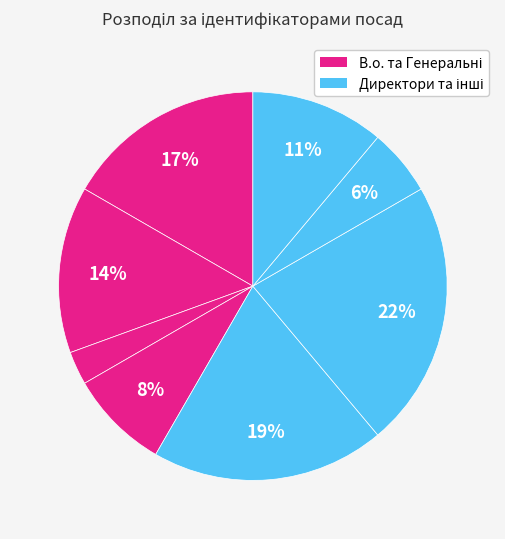

How many slices are in this pie chart?

8